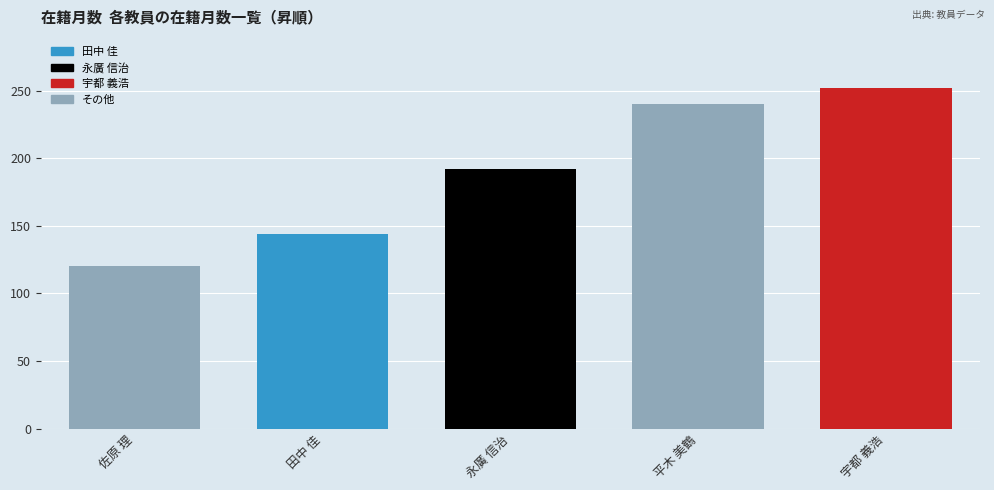

Reading right to left, transcribe all the data shown in this chart.

252	240	192	144	120